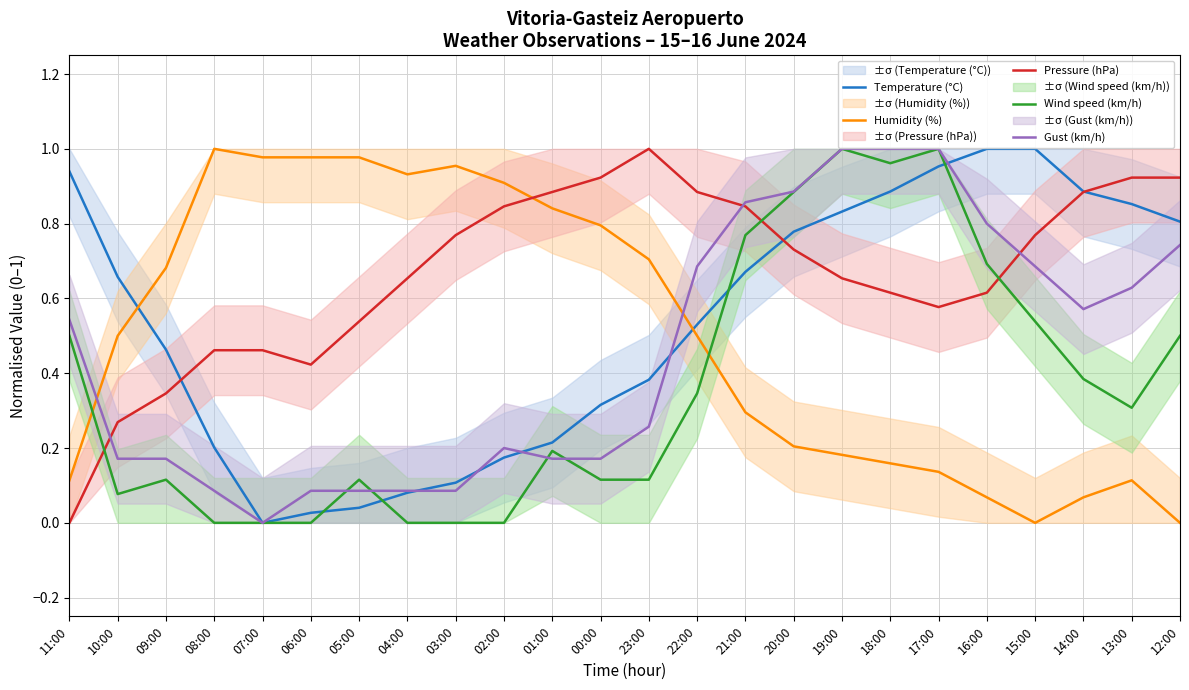

Does the chart display data point markers on the line(s)?

No